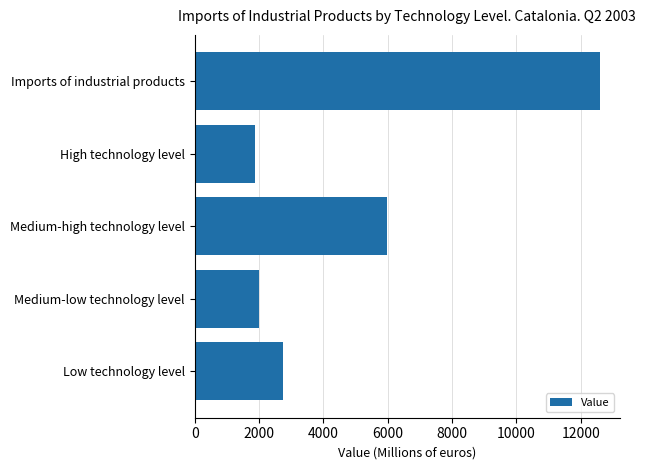

Reading bottom to top, what are all the values shown in this chart?

Low technology level=2743.9	Medium-low technology level=2012.5	Medium-high technology level=5966.8	High technology level=1868.7	Imports of industrial products=12591.9